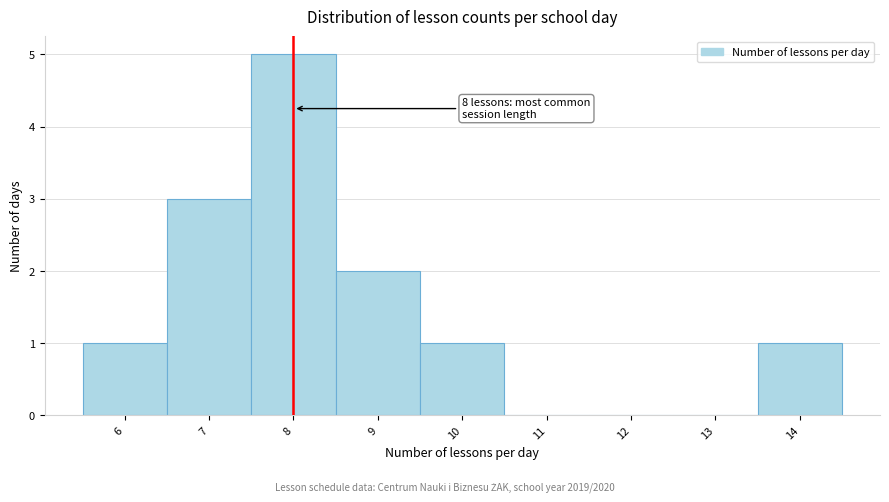

Over which range of the x-axis is the bar tallest?

7.5 to 8.5